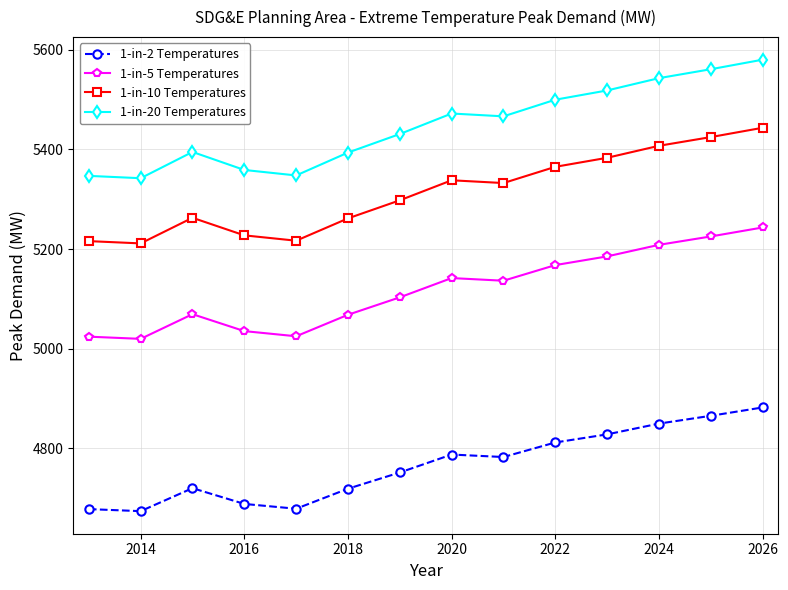

How many data points in 1-in-10 Temperatures are above 5332?

7